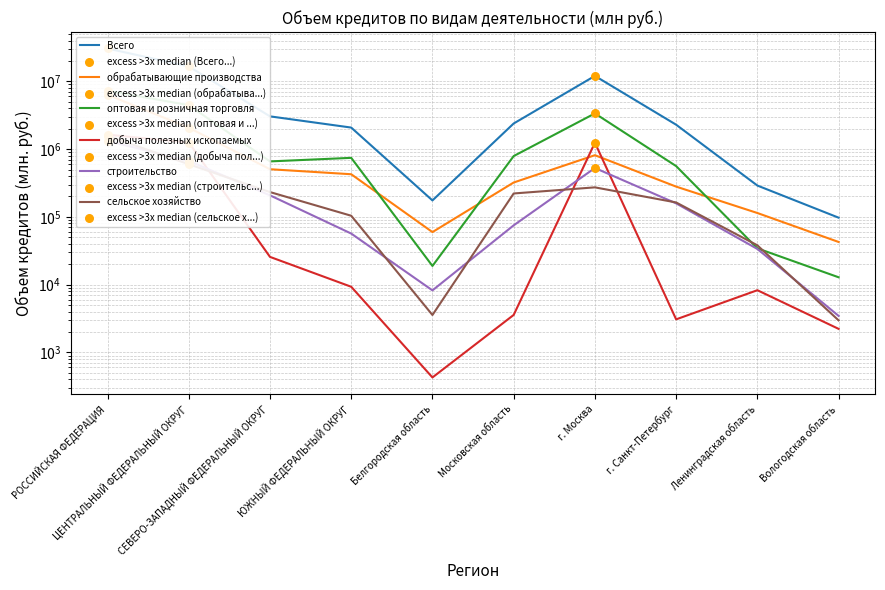

What is the total value across all series at СЕВЕРО-ЗАПАДНЫЙ ФЕДЕРАЛЬНЫЙ ОКРУГ?

4671800